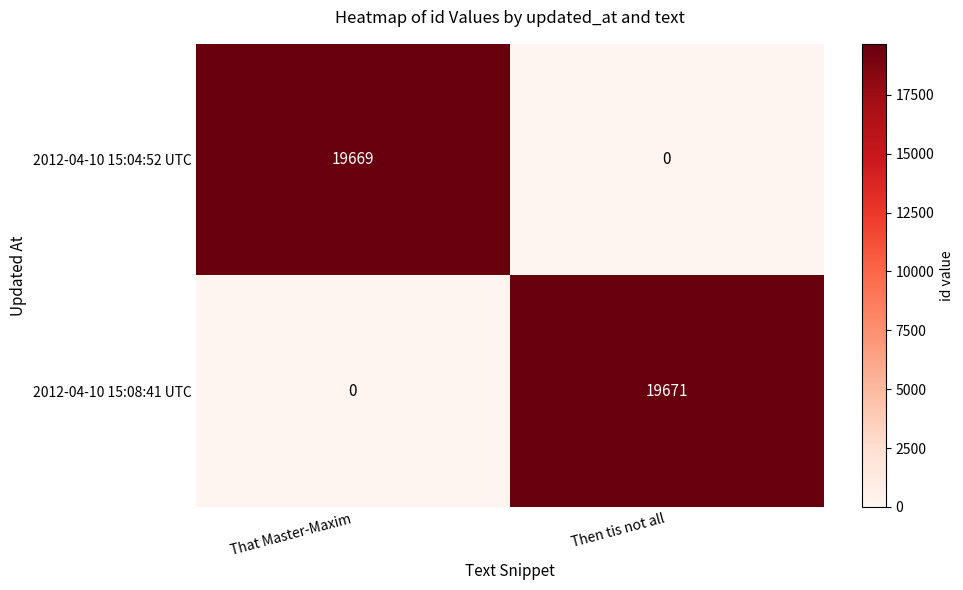

Reading right to left, extract all data points from this chart.

2012-04-10 15:04:52 UTC: Then tis not all=0	That Master-Maxim=19669
2012-04-10 15:08:41 UTC: Then tis not all=19671	That Master-Maxim=0